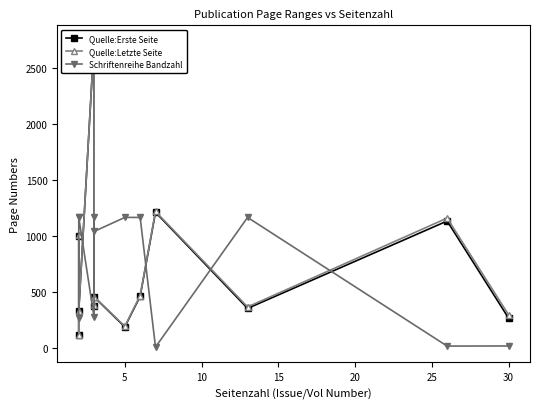

Which series changed the most between 15 and 10?

Quelle:Erste Seite